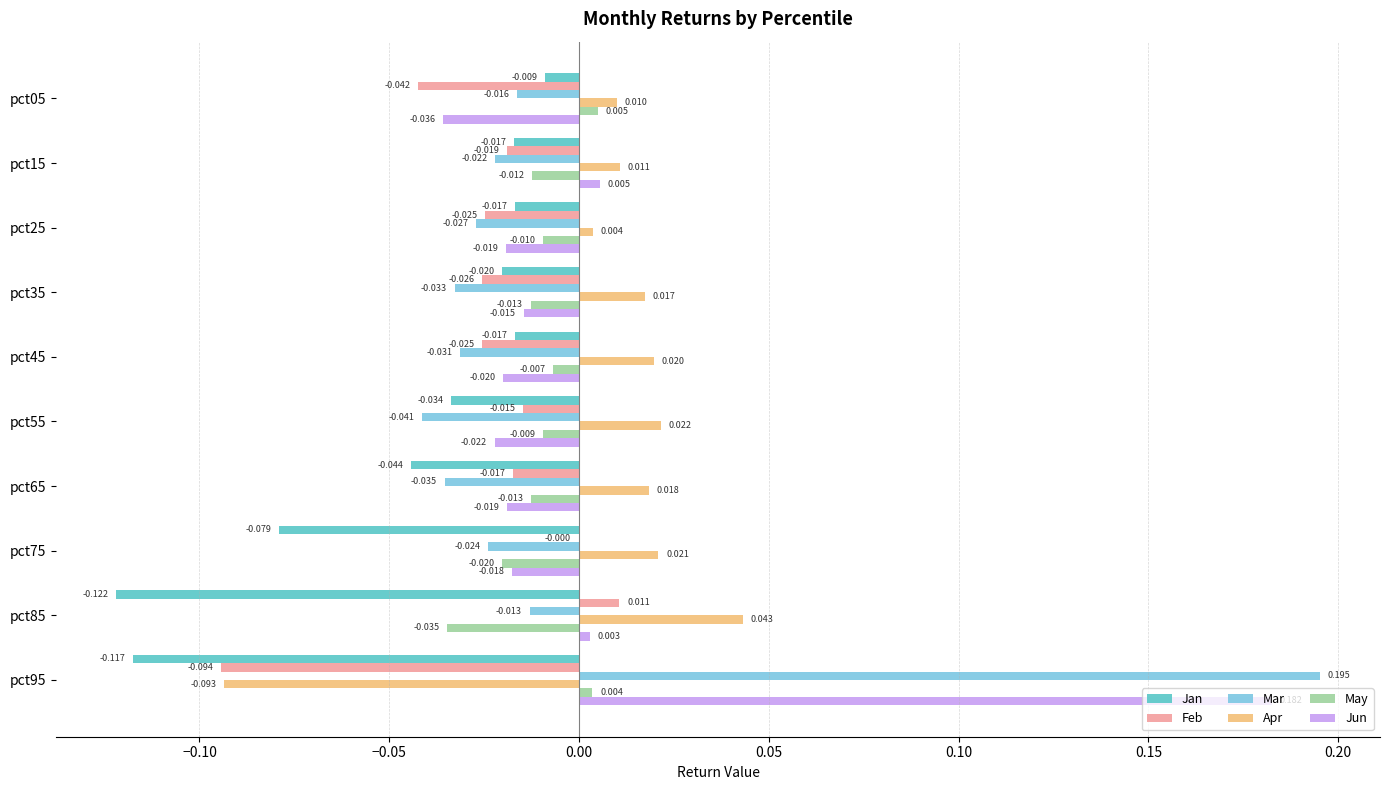

Between pct25 and pct65, which series saw the biggest shift?

Jan